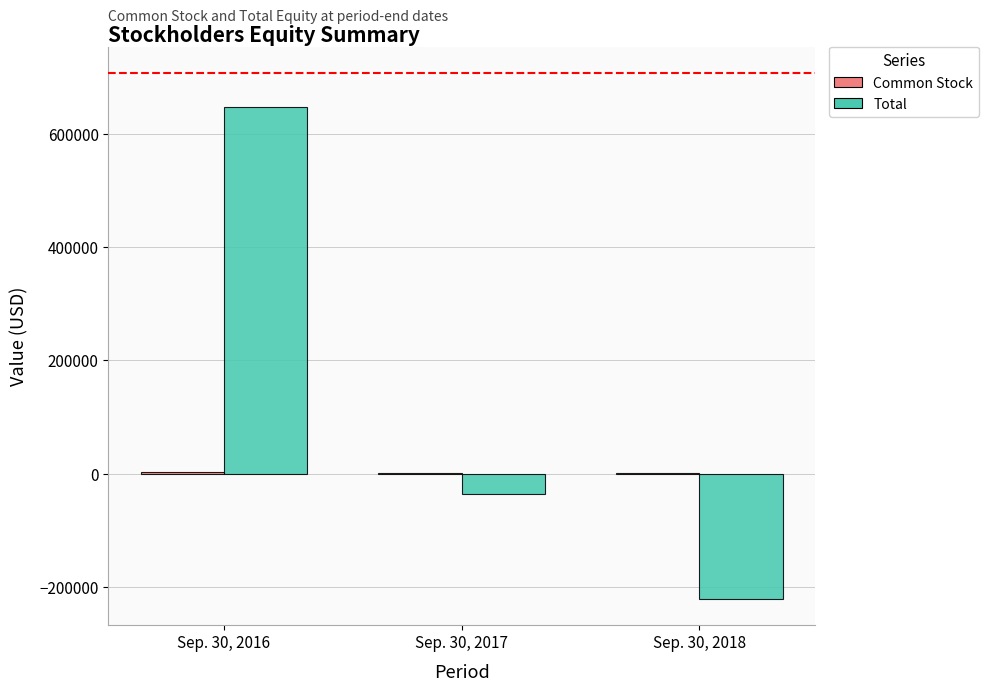

Which series has the largest total across all categories?

Total